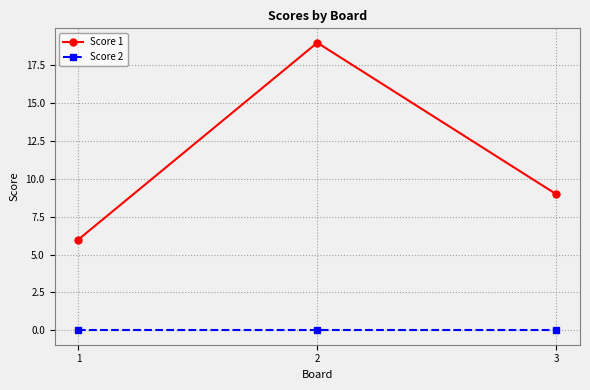

The Score 2 series shows 0 at 3. True or false?

True